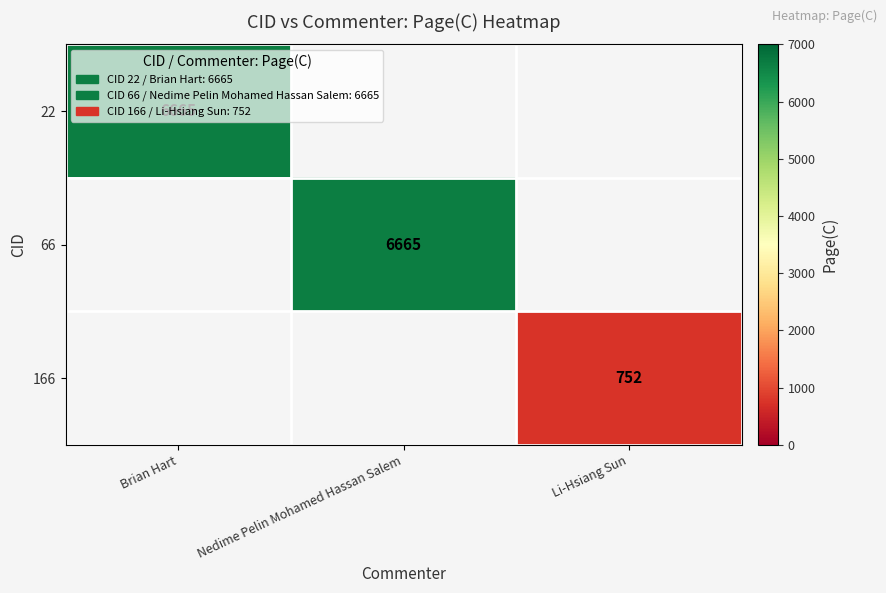

At Brian Hart, list the series in order from smallest to largest.

22, 66, 166